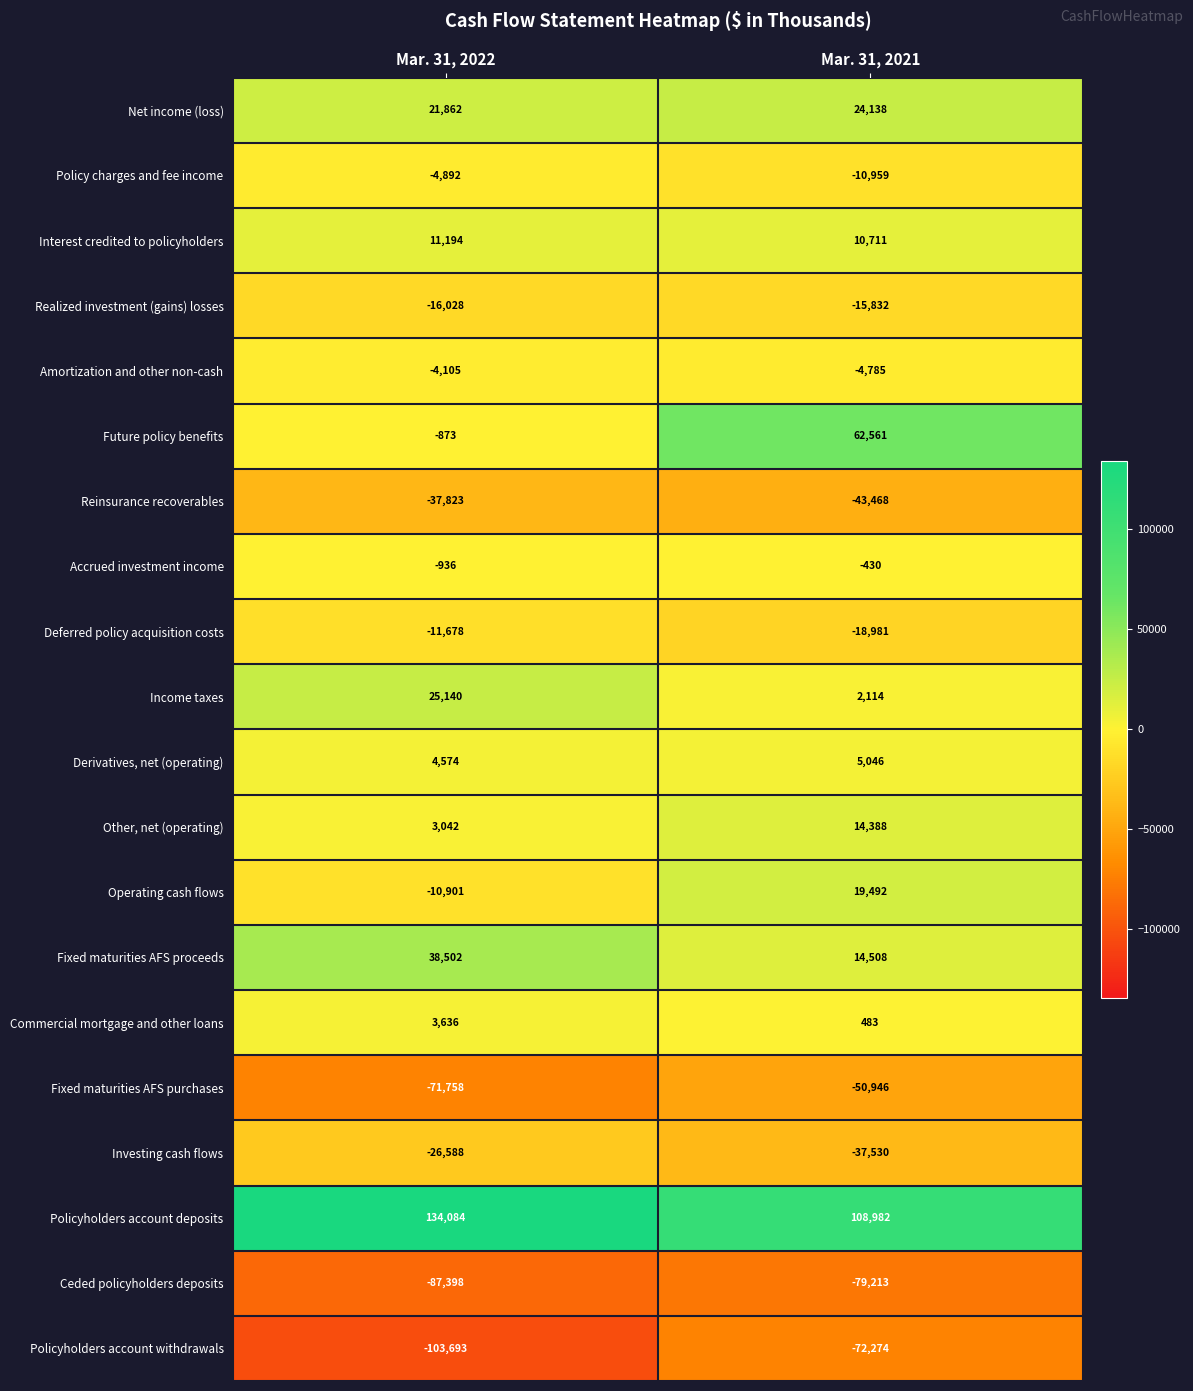

What is the average value of the Future policy benefits series?

30844